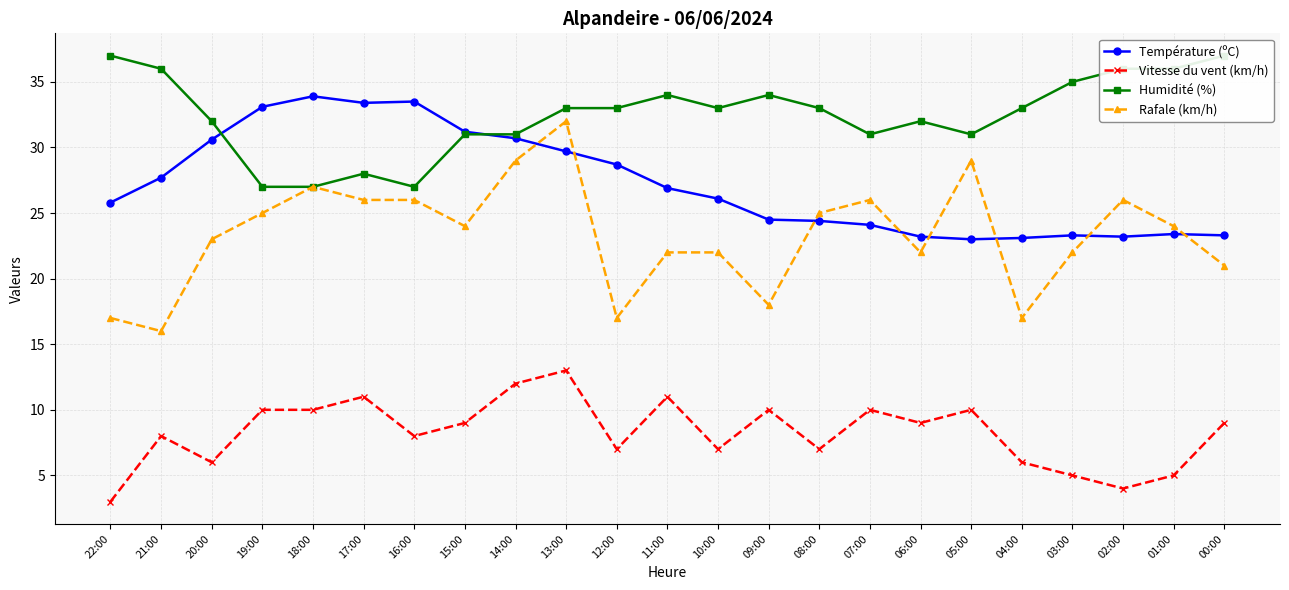

Reading right to left, what are all the values shown in this chart?

Température (ºC): 00:00=23.3	01:00=23.4	02:00=23.2	03:00=23.3	04:00=23.1	05:00=23.0	06:00=23.2	07:00=24.1	08:00=24.4	09:00=24.5	10:00=26.1	11:00=26.9	12:00=28.7	13:00=29.7	14:00=30.7	15:00=31.2	16:00=33.5	17:00=33.4	18:00=33.9	19:00=33.1	20:00=30.6	21:00=27.7	22:00=25.8
Vitesse du vent (km/h): 00:00=9.0	01:00=5.0	02:00=4.0	03:00=5.0	04:00=6.0	05:00=10.0	06:00=9.0	07:00=10.0	08:00=7.0	09:00=10.0	10:00=7.0	11:00=11.0	12:00=7.0	13:00=13.0	14:00=12.0	15:00=9.0	16:00=8.0	17:00=11.0	18:00=10.0	19:00=10.0	20:00=6.0	21:00=8.0	22:00=3.0
Humidité (%): 00:00=37.0	01:00=36.0	02:00=36.0	03:00=35.0	04:00=33.0	05:00=31.0	06:00=32.0	07:00=31.0	08:00=33.0	09:00=34.0	10:00=33.0	11:00=34.0	12:00=33.0	13:00=33.0	14:00=31.0	15:00=31.0	16:00=27.0	17:00=28.0	18:00=27.0	19:00=27.0	20:00=32.0	21:00=36.0	22:00=37.0
Rafale (km/h): 00:00=21.0	01:00=24.0	02:00=26.0	03:00=22.0	04:00=17.0	05:00=29.0	06:00=22.0	07:00=26.0	08:00=25.0	09:00=18.0	10:00=22.0	11:00=22.0	12:00=17.0	13:00=32.0	14:00=29.0	15:00=24.0	16:00=26.0	17:00=26.0	18:00=27.0	19:00=25.0	20:00=23.0	21:00=16.0	22:00=17.0